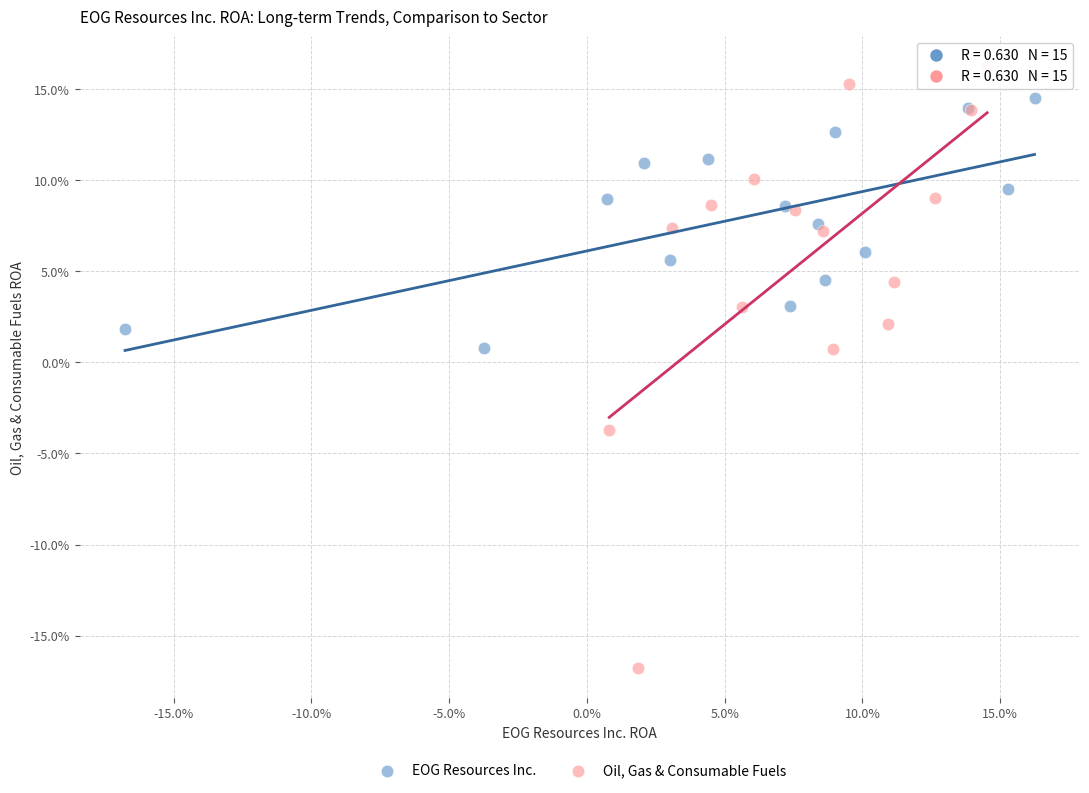

What are all the series names shown in the legend?

EOG Resources Inc., Oil, Gas & Consumable Fuels